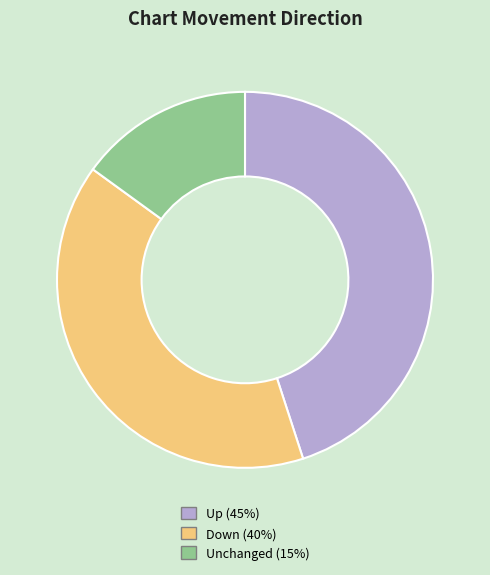

Does any single category account for the majority?

No